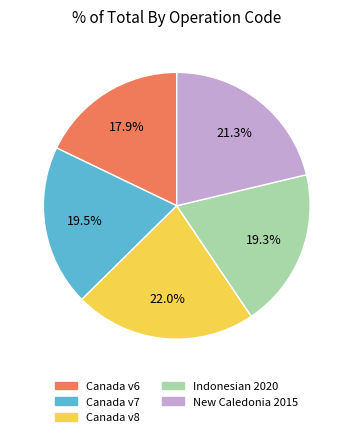

What is the total percentage of Canada v6 and Canada v7?

37.4%